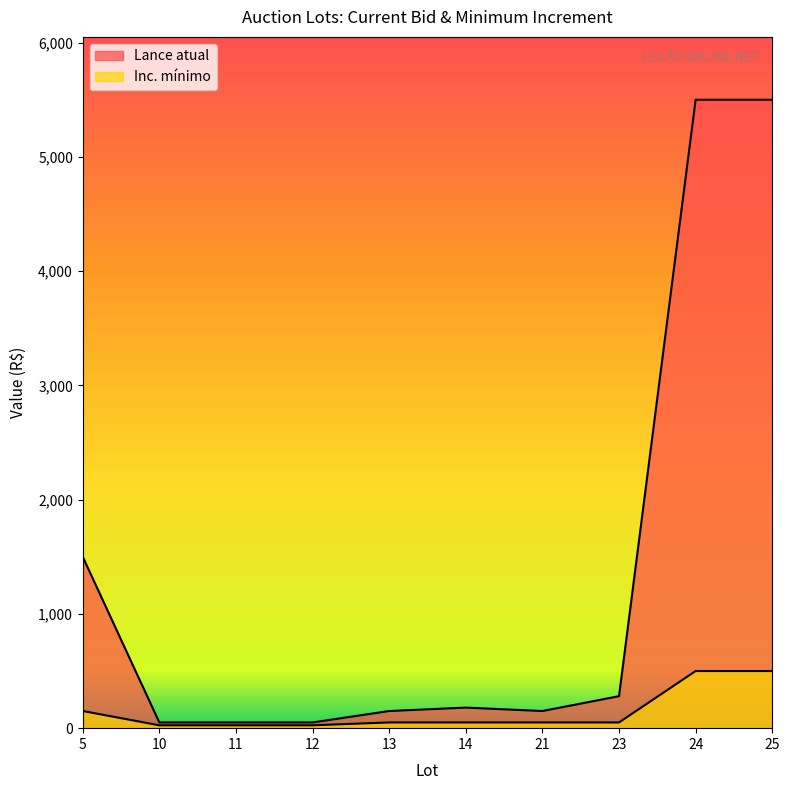

How many values in the Inc. mínimo series exceed 50?

3